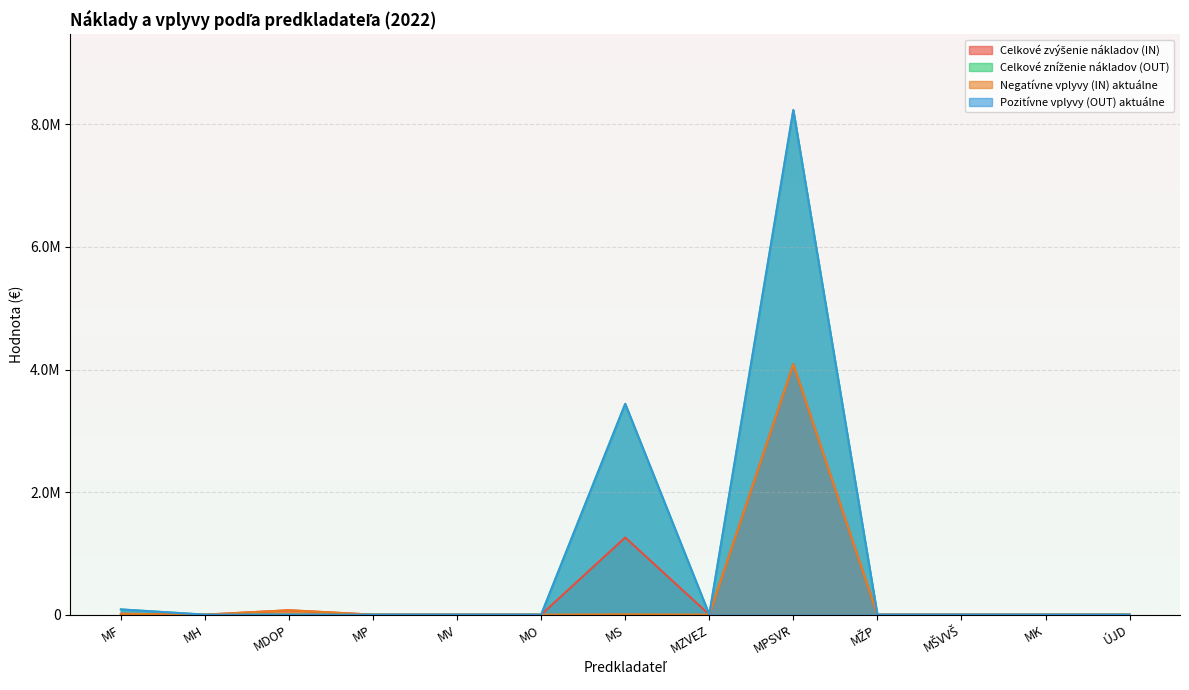

How many lines are shown in the chart?

4